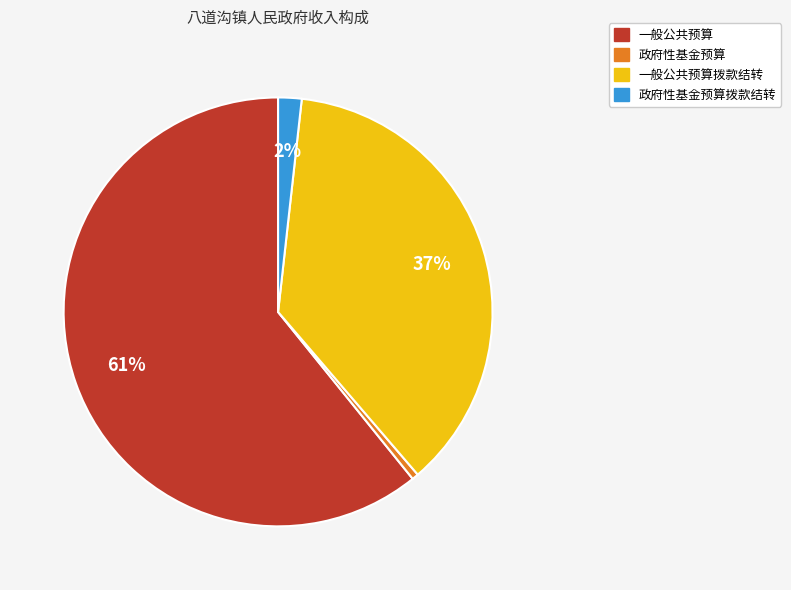

True or false: 一般公共预算 accounts for 61% of the total.

True